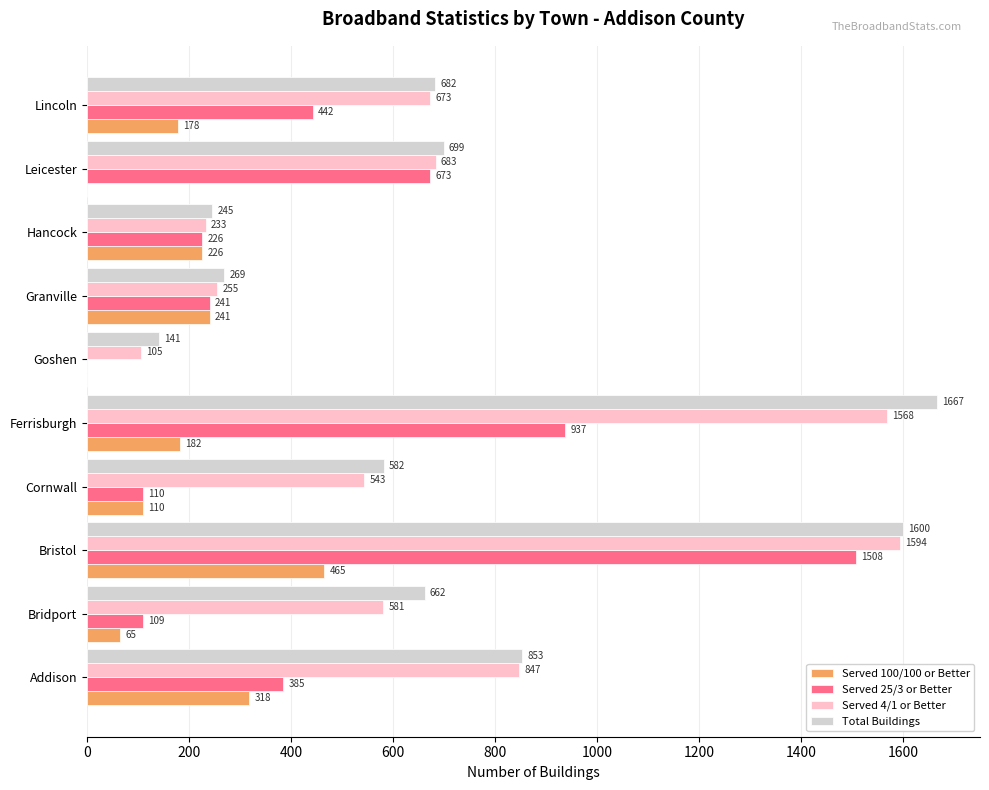

What is the sum of the Served 100/100 or Better values at Bristol and Addison?

783